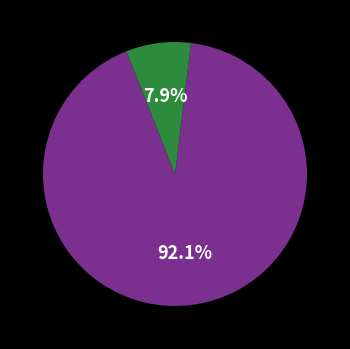

Is there a majority slice in this chart?

Yes